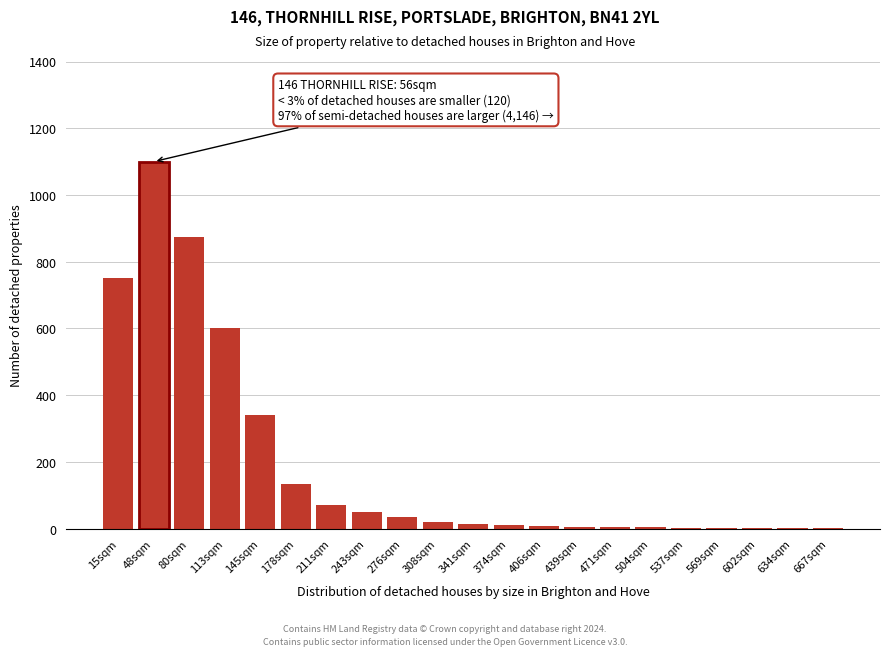

Between 80sqm and 15sqm, which is larger?

80sqm